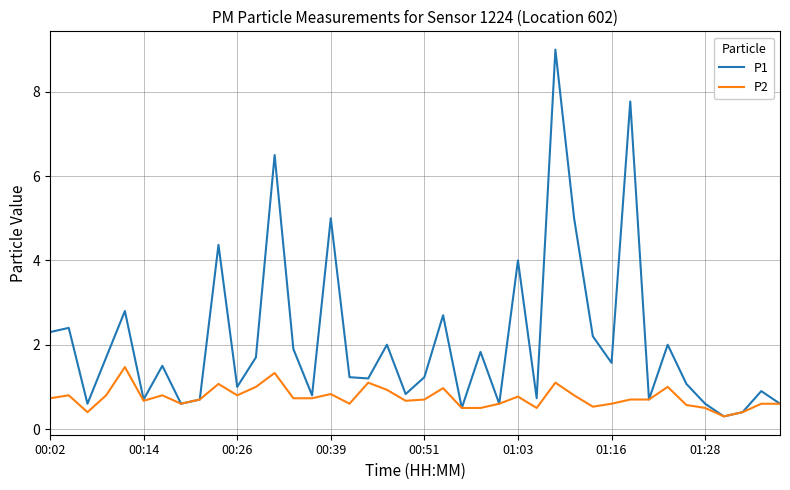

What is the difference between the maximum and minimum values in the P1 series?

8.7